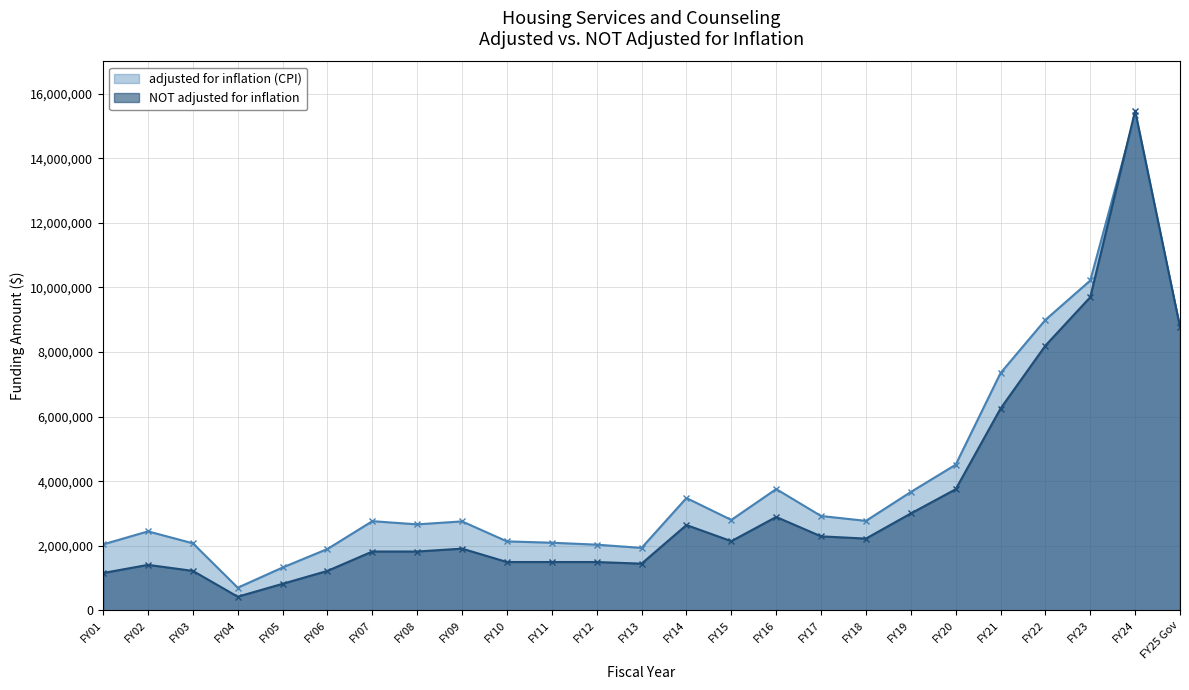

What is the average value of the NOT adjusted for inflation series?

3403155